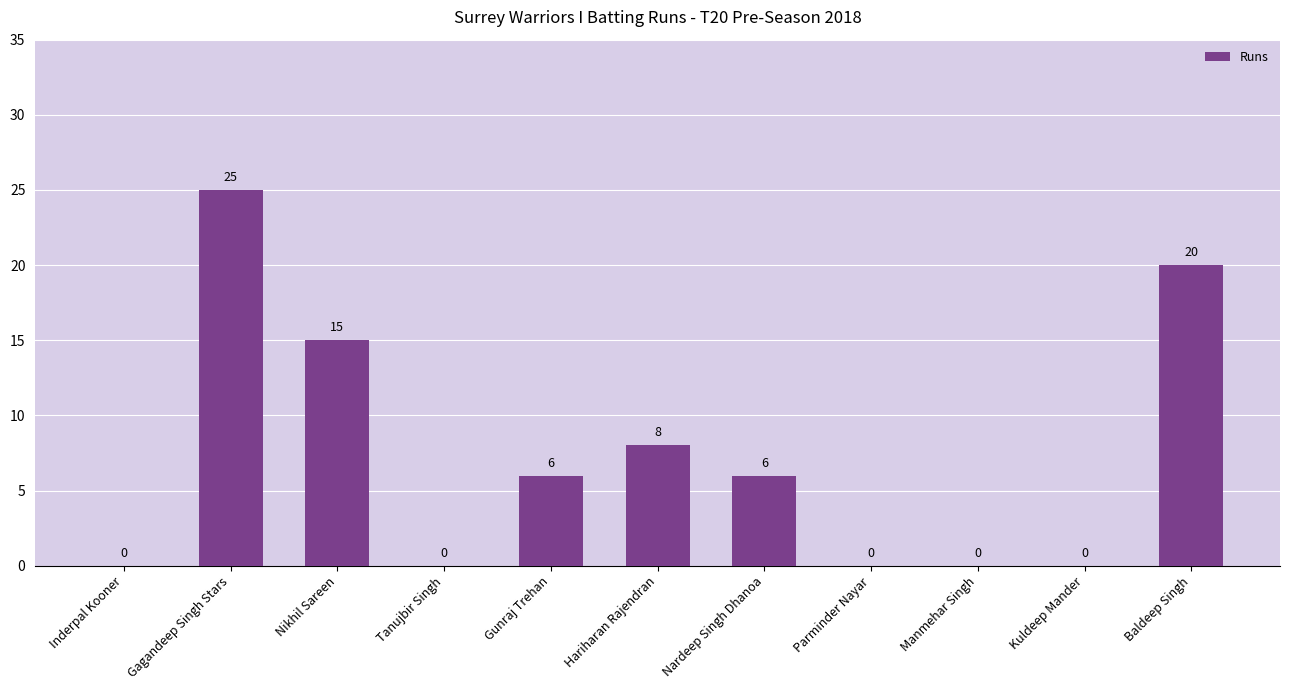

What is the approximate value at Nardeep Singh Dhanoa, to the nearest 10?

10